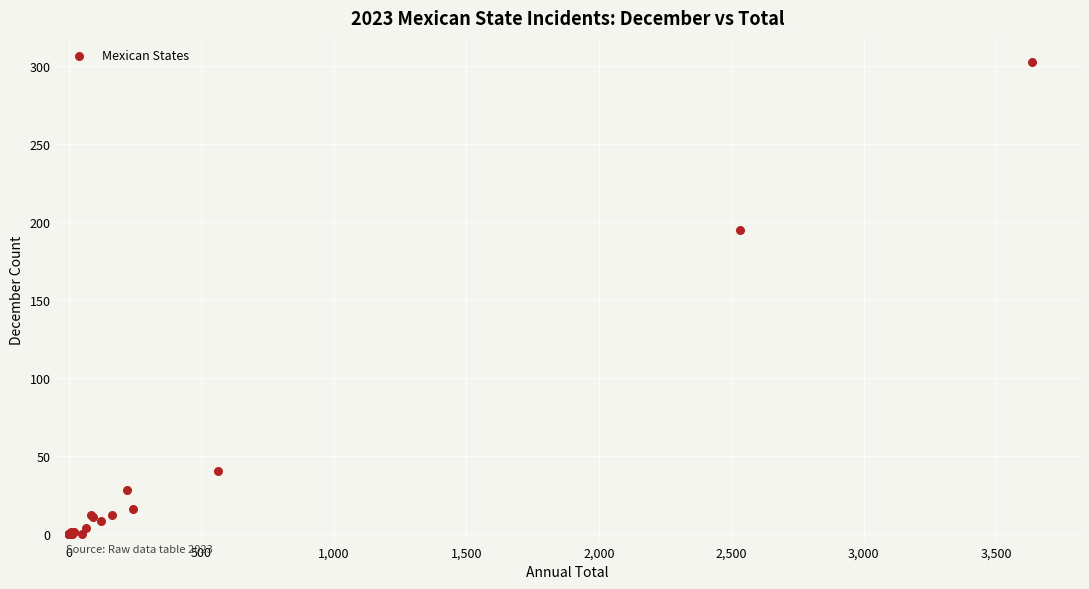

What Y value in the scatter plot is closest to 151?

195